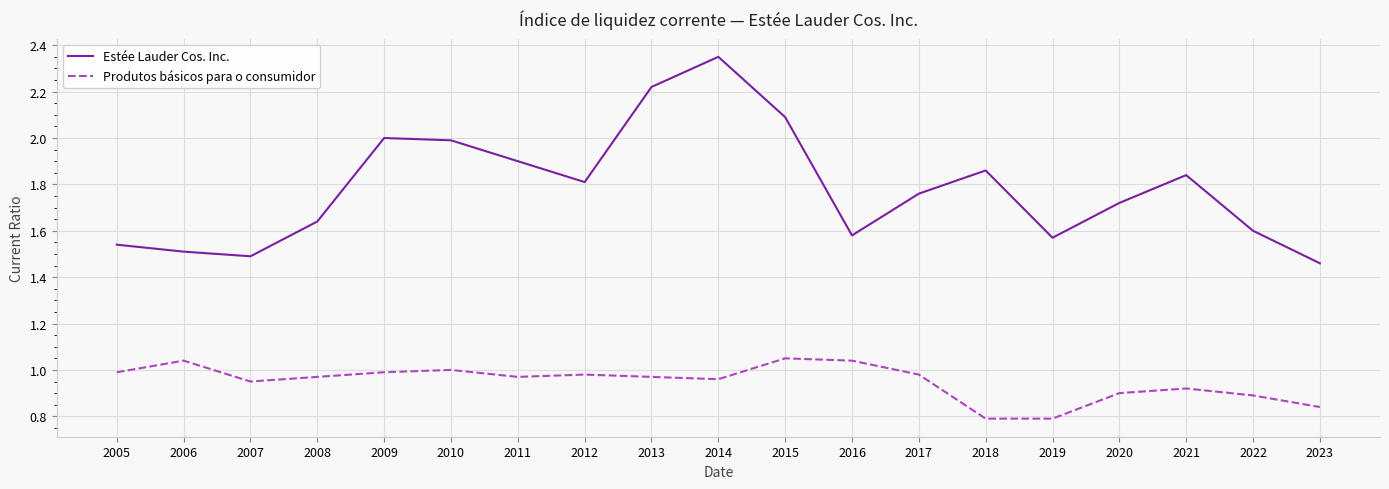

What is the difference between the second highest and second lowest values in the Estée Lauder Cos. Inc. series?

0.7